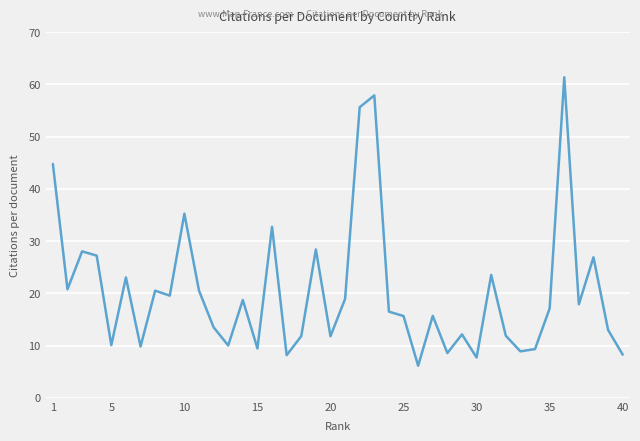

What is the difference between the maximum and minimum values?

55.2